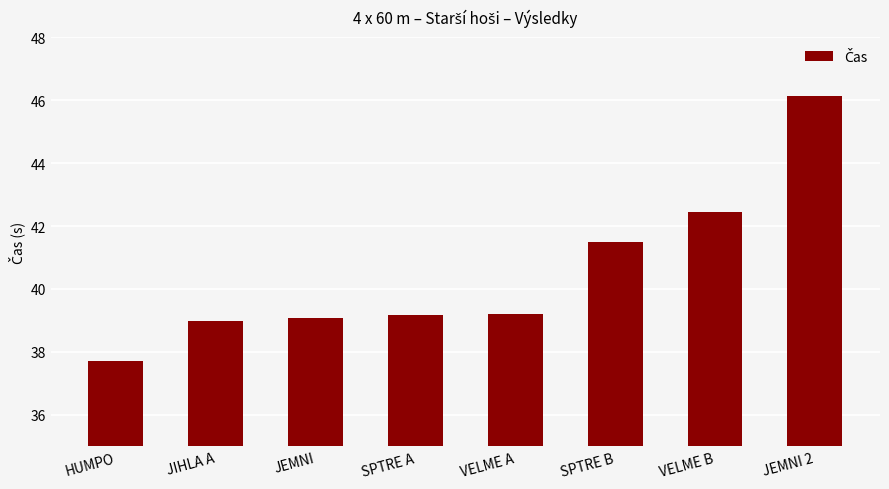

What is the value of the 4th bar from the left?

39.2